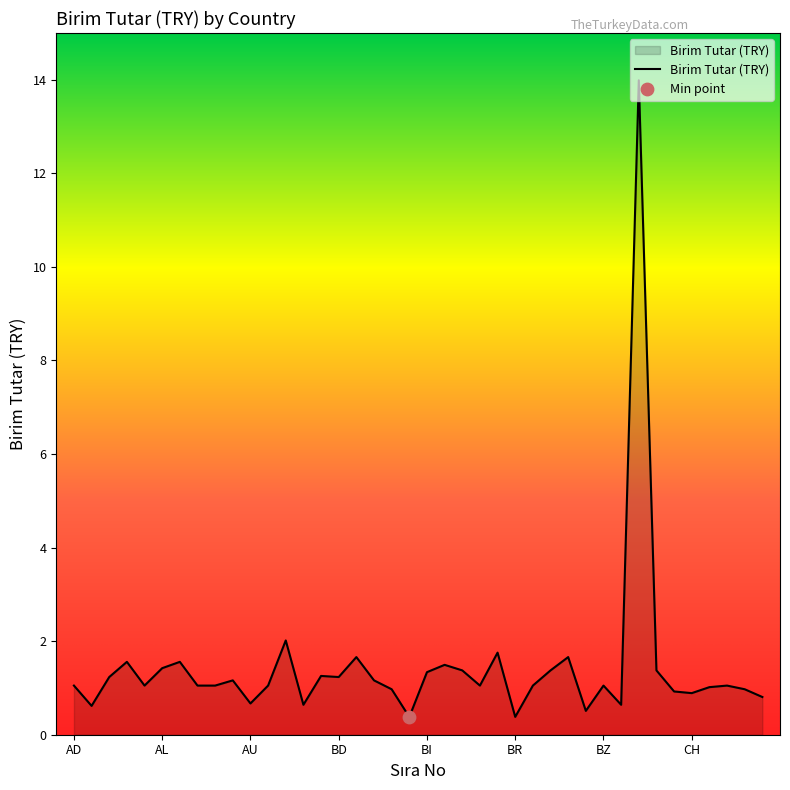

What is the difference between the maximum and minimum values?

13.6